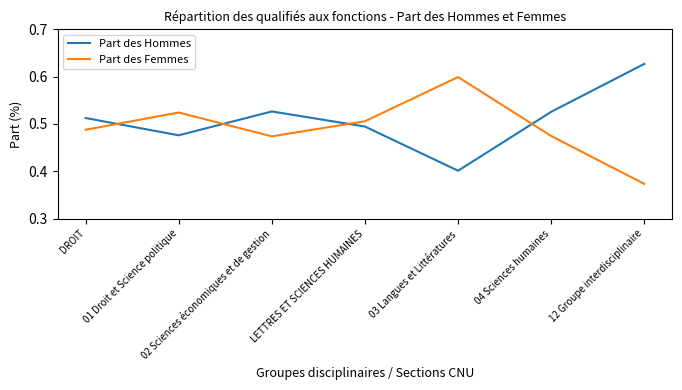

What position from the left is 02 Sciences économiques et de gestion?

3